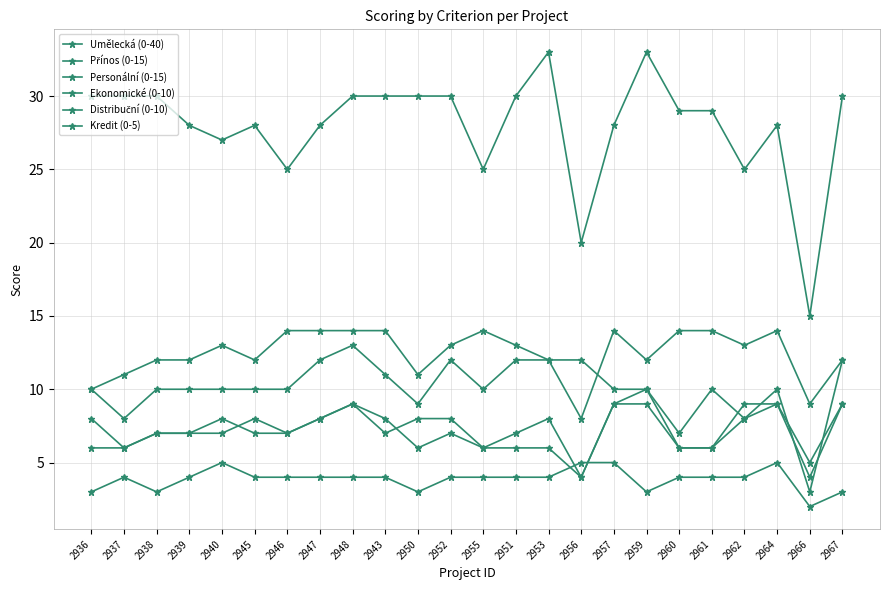

How many categories are shown in the chart?

24